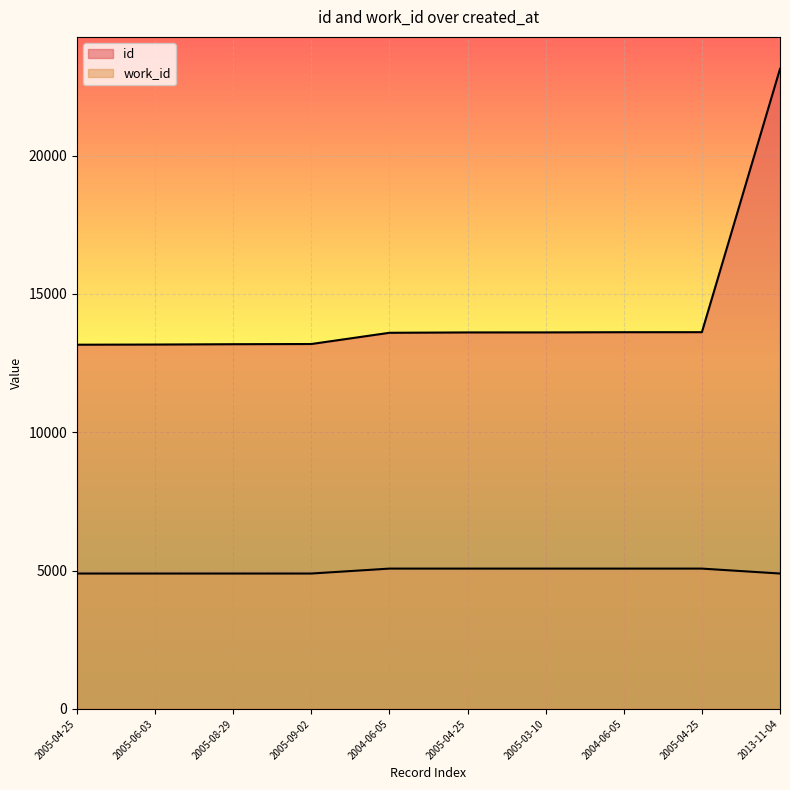

Reading left to right, what are all the values shown in this chart?

id: 2005-04-25=13164	2005-06-03=13170	2005-08-29=13182	2005-09-02=13189	2004-06-05=13595	2005-04-25=13608	2005-03-10=13609	2004-06-05=13616	2005-04-25=13617	2013-11-04=23135
work_id: 2005-04-25=4892	2005-06-03=4892	2005-08-29=4892	2005-09-02=4892	2004-06-05=5070	2005-04-25=5070	2005-03-10=5070	2004-06-05=5070	2005-04-25=5070	2013-11-04=4892